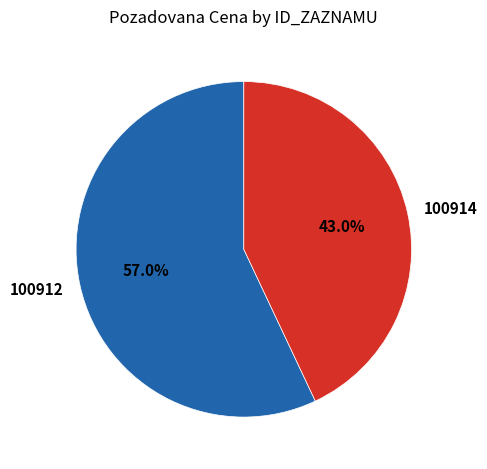

Does 100914 account for over 50% of the chart?

No